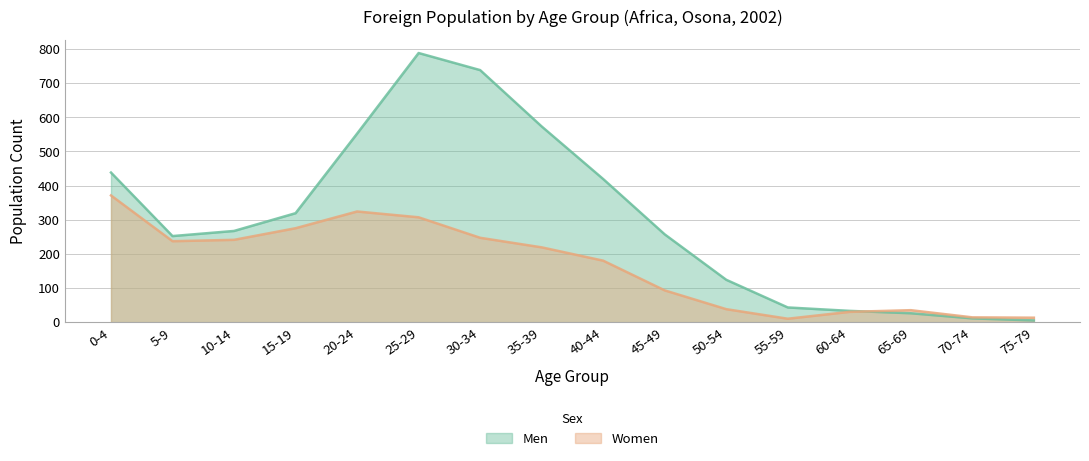

What is the highest value of the Men series?

788